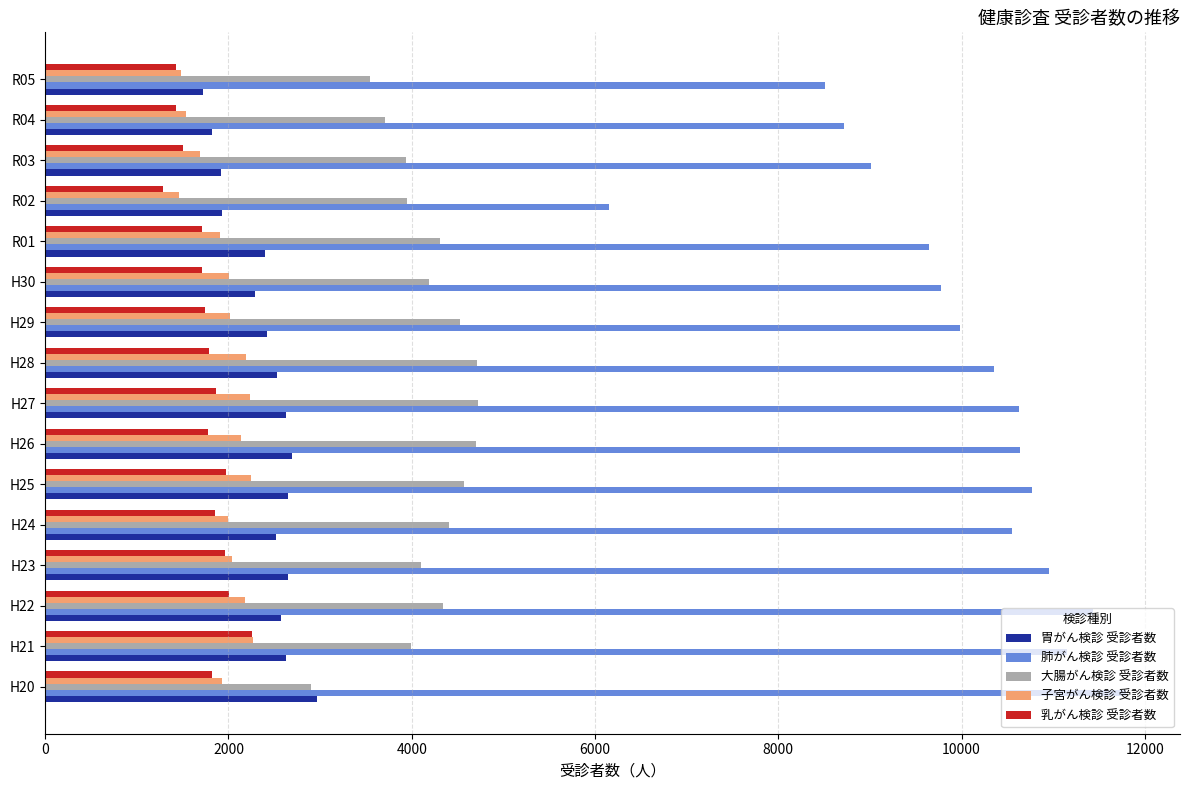

What is the difference between the maximum and second lowest values in the 子宮がん検診 受診者数 series?

786